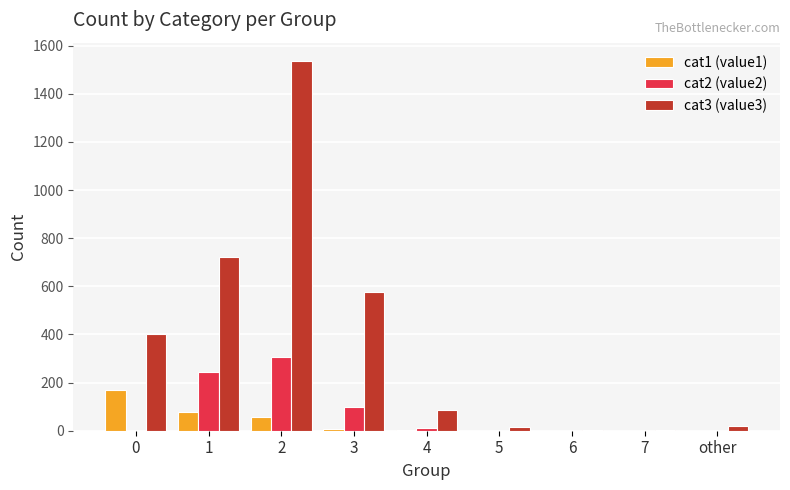

The cat2 (value2) series shows -198 at other. True or false?

False